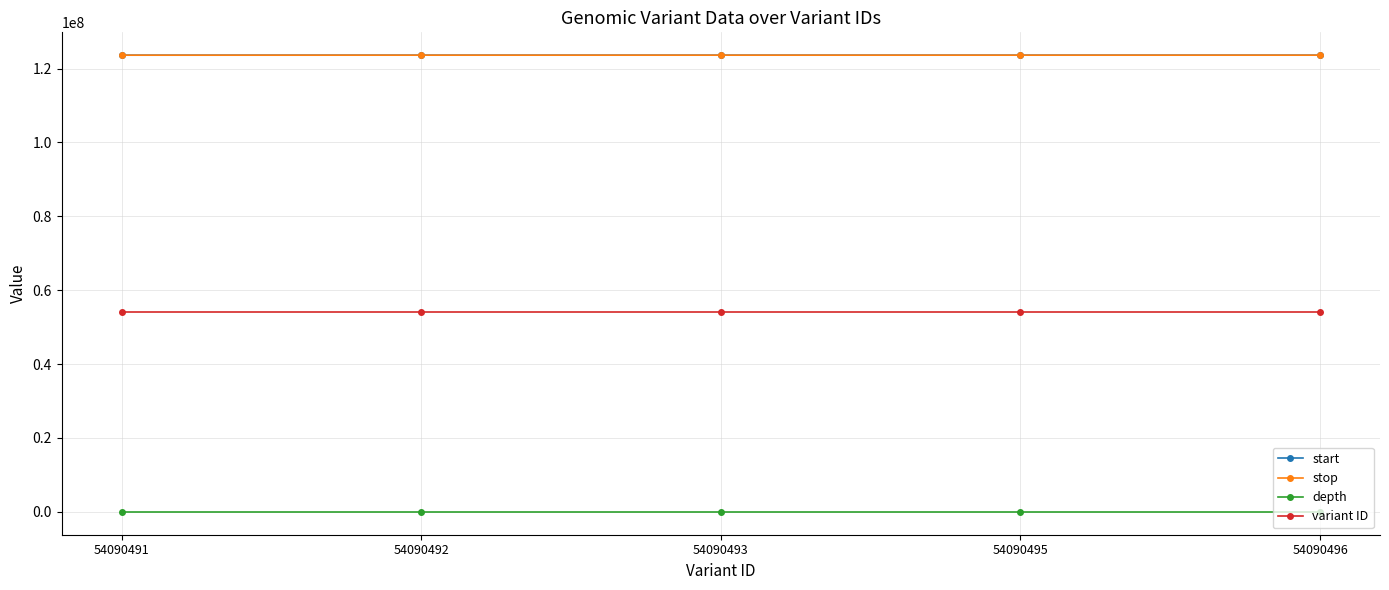

How many values in the depth series are below 35?

2